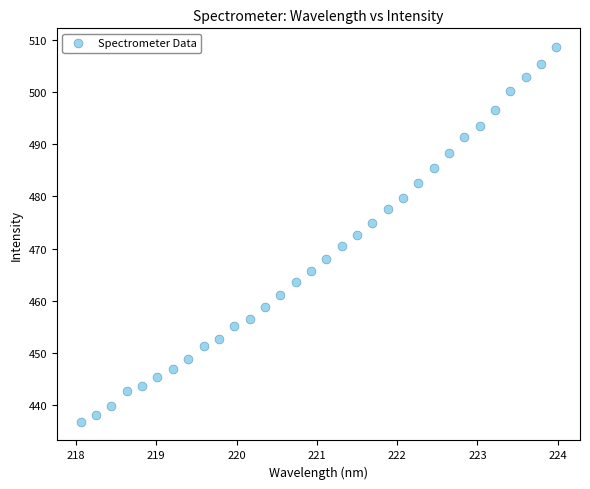

What is the range of X values (max minus min)?

5.9